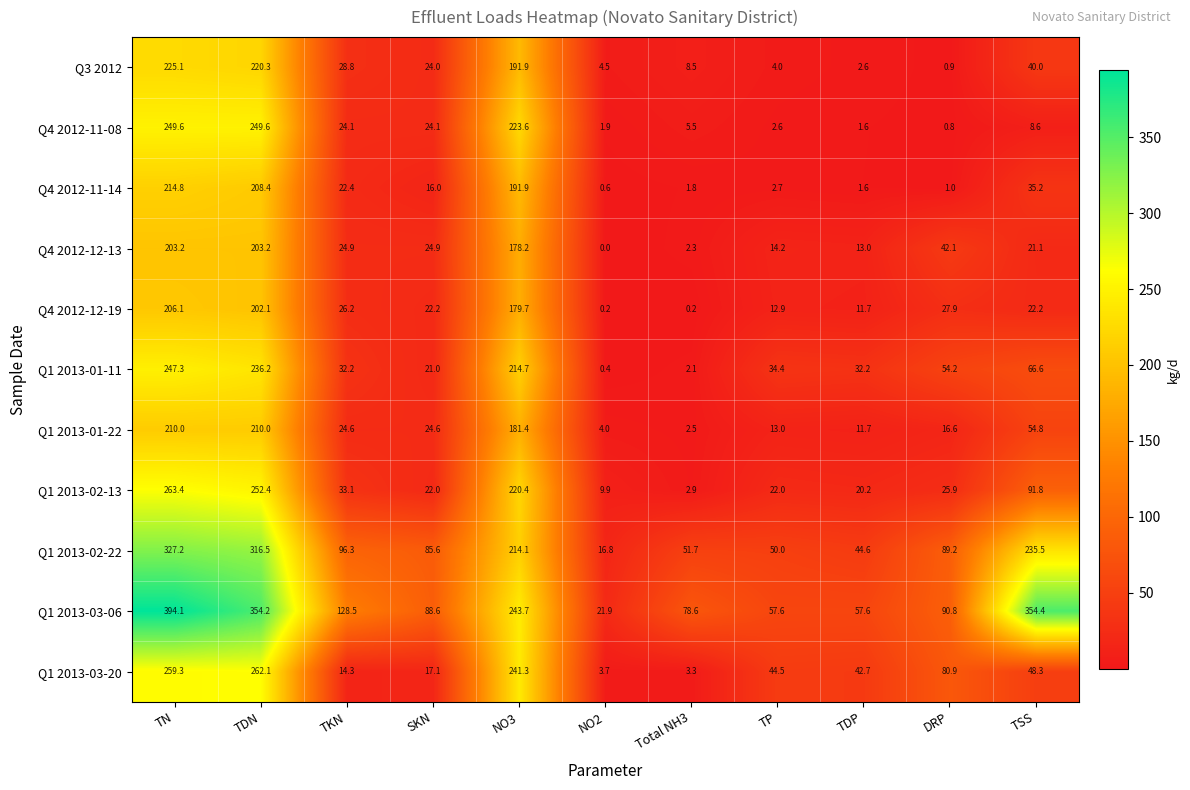

What is the highest value of the Q1 2013-03-06 series?

394.1